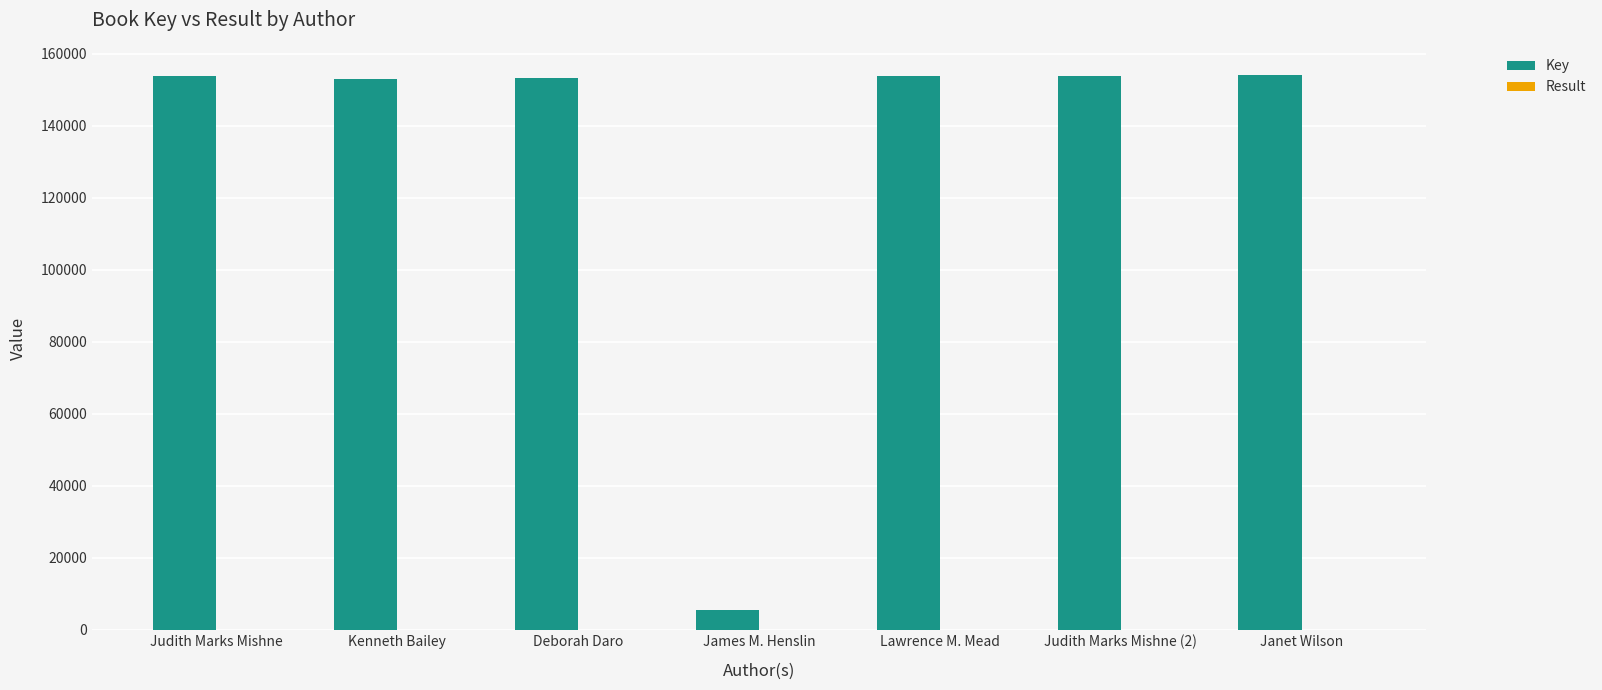

What is the highest value of the Key series?

154193